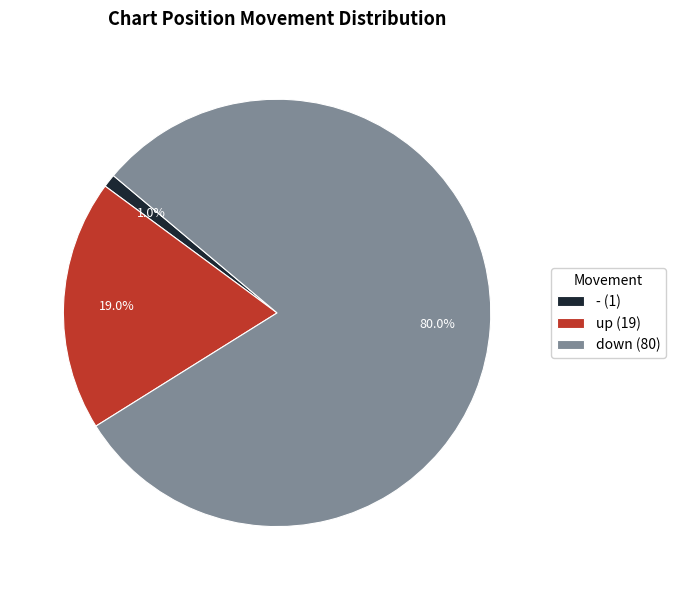

The down slice represents 72% of the pie. True or false?

False